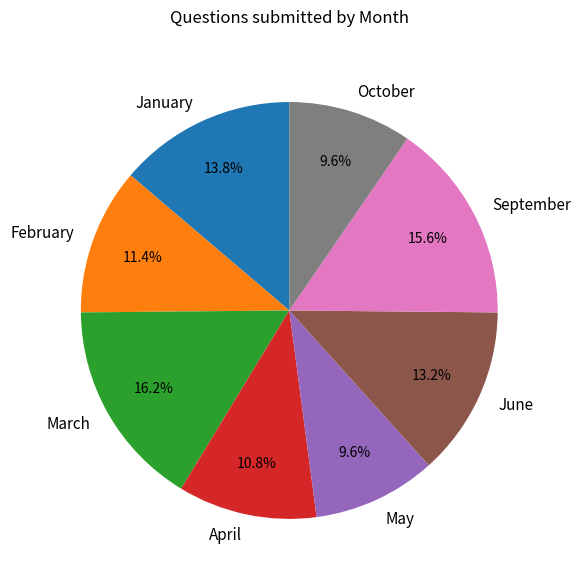

To the nearest percent, what is the difference between the largest and smallest slice percentages?

7%